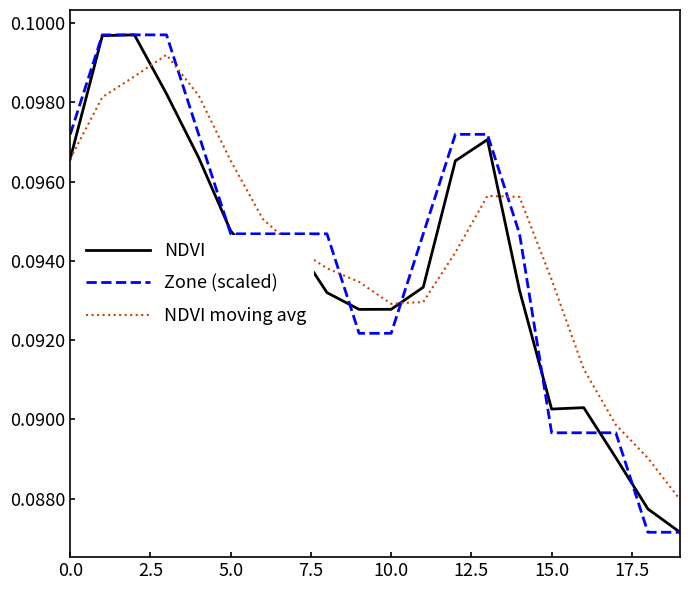

True or false: NDVI moving avg and NDVI cross at least once.

True